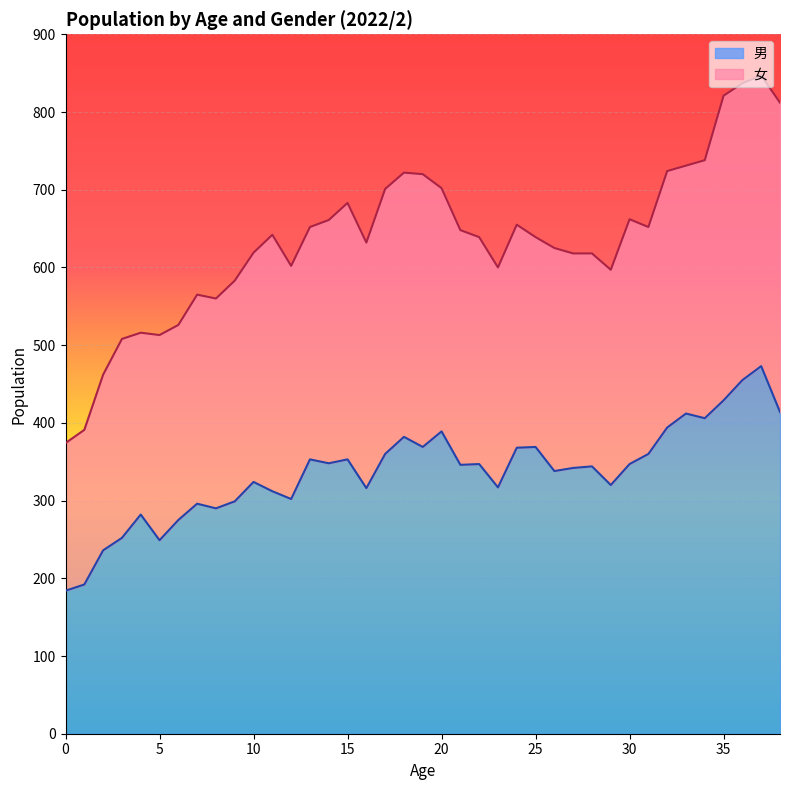

What is the total value across all series at 30?

662